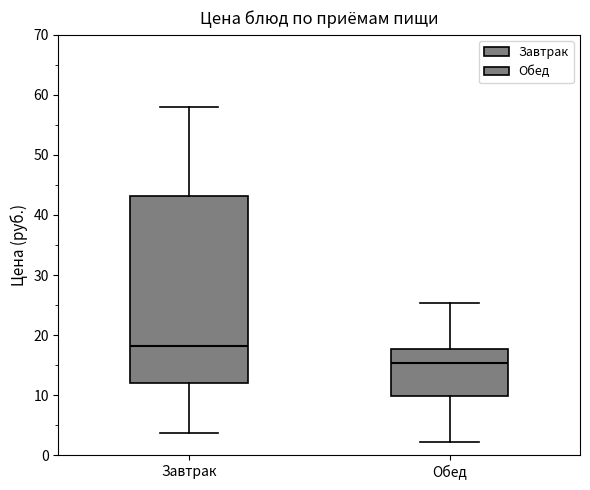

Reading left to right, transcribe this box plot: for each box, give where its median line is, the range the box spans, and where its two whiskers end, as read against the y-axis. The values are not printed on the chart, so give them approximately, as read against the axis.

Завтрак: median 18, box 12 to 43, whiskers 4 to 58
Обед: median 15, box 10 to 18, whiskers 2 to 25